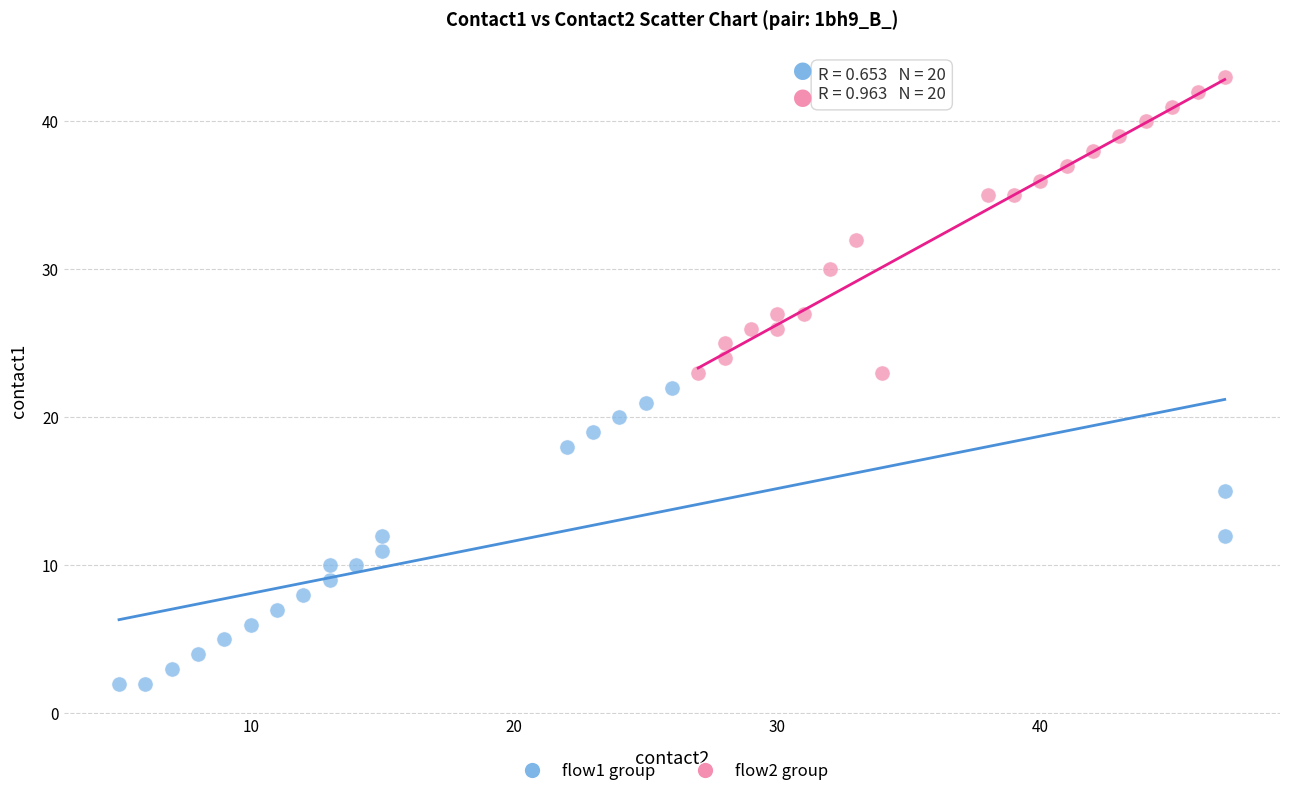

Which series reaches the maximum Y coordinate?

flow2 group